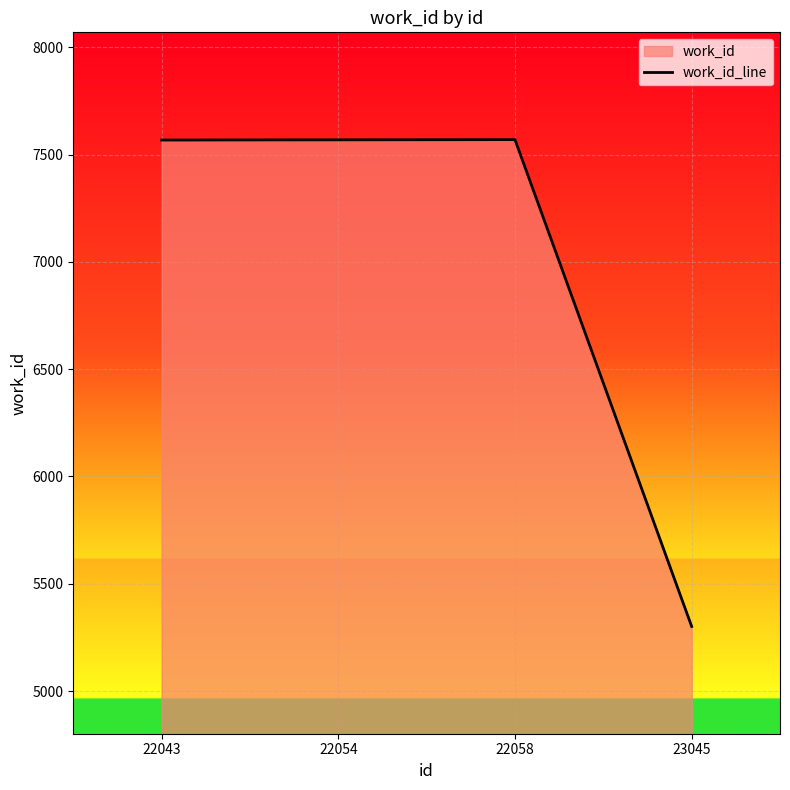

True or false: the data shows 7569 at 22054.

True